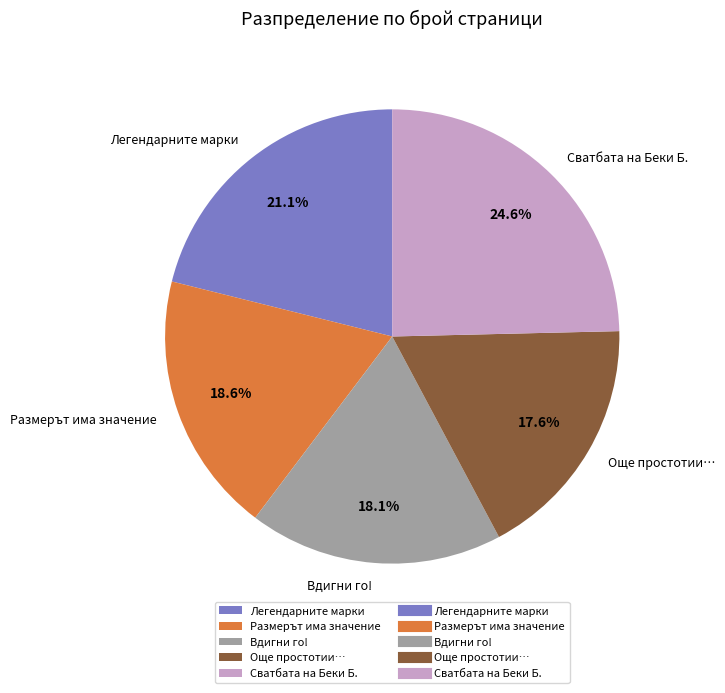

To the nearest percent, what portion does Легендарните марки represent?

21%